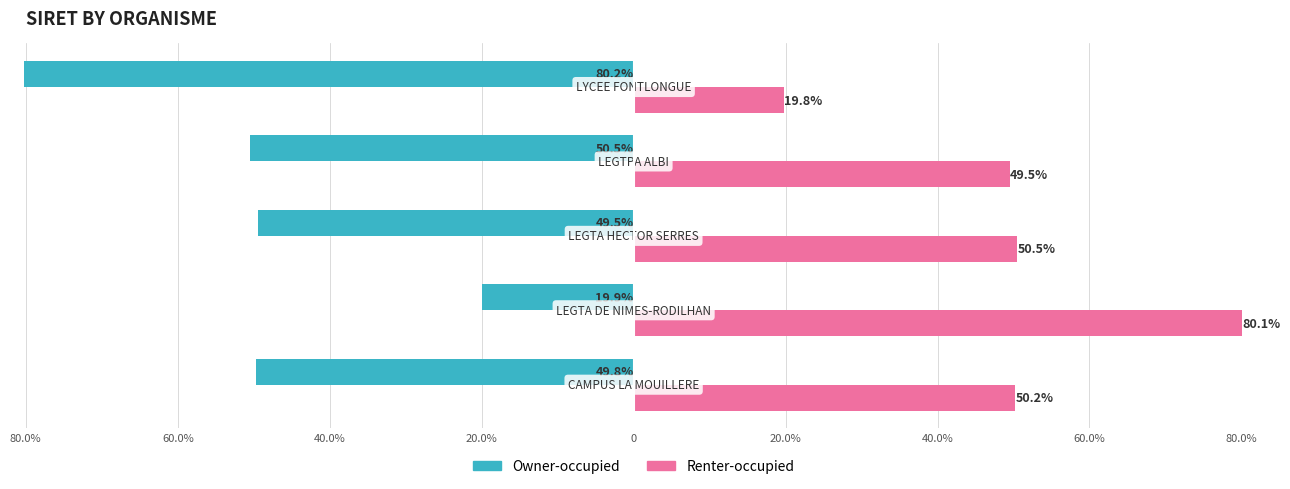

What are all the series names shown in the legend?

Owner-occupied, Renter-occupied